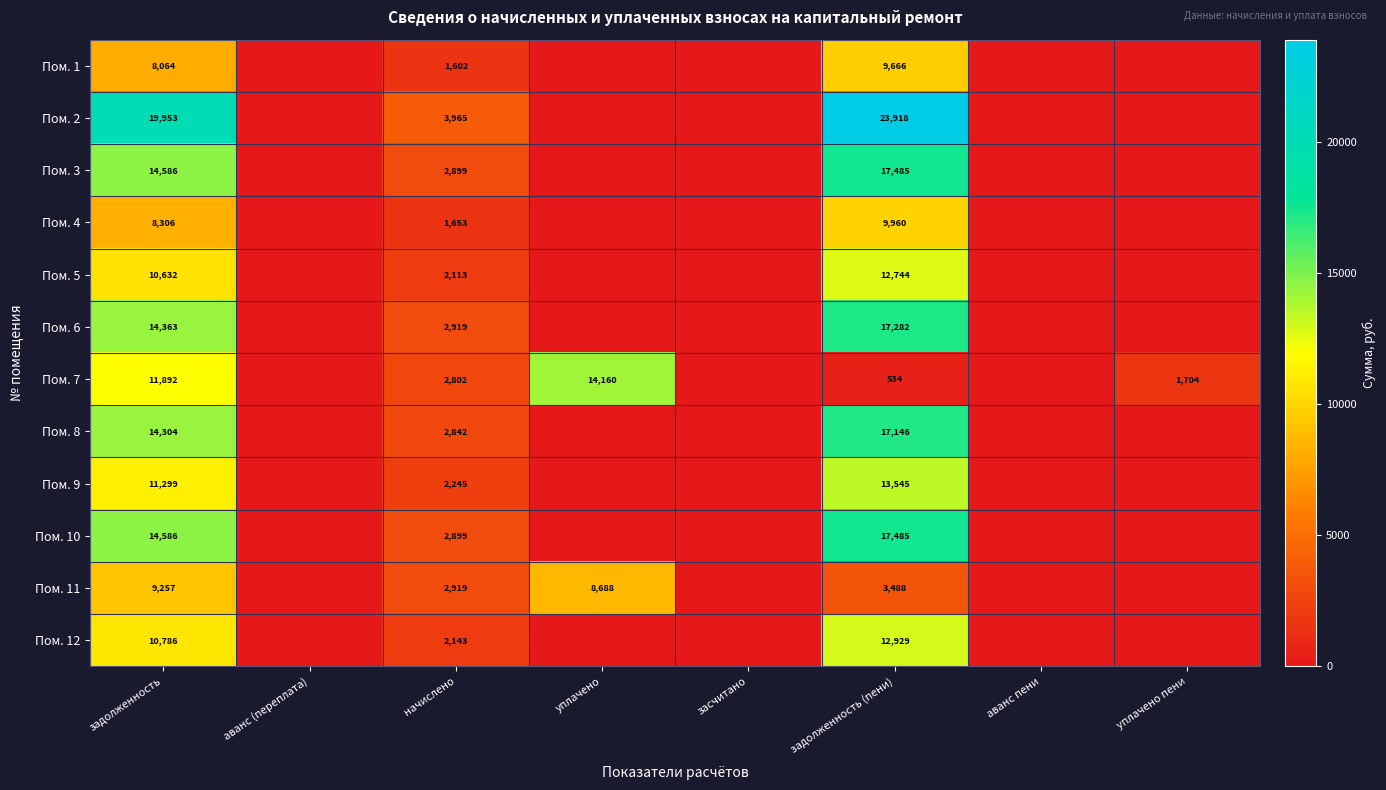

Is it true that Пом. 12 equals 10786 at задолженность?

True